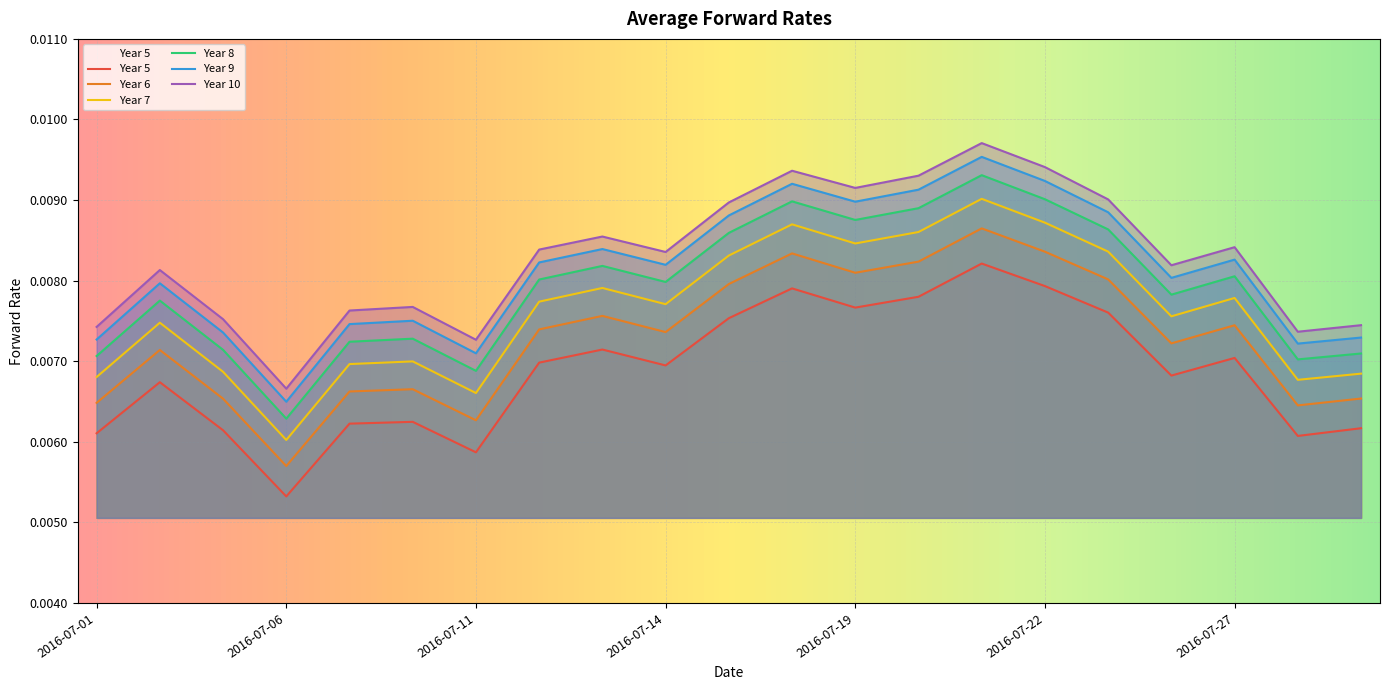

Rank the categories by Year 6 value from highest to lowest.

2016-07-21, 2016-07-22, 2016-07-18, 2016-07-20, 2016-07-19, 2016-07-25, 2016-07-15, 2016-07-13, 2016-07-27, 2016-07-12, 2016-07-14, 2016-07-26, 2016-07-04, 2016-07-08, 2016-07-07, 2016-07-29, 2016-07-05, 2016-07-01, 2016-07-28, 2016-07-11, 2016-07-06